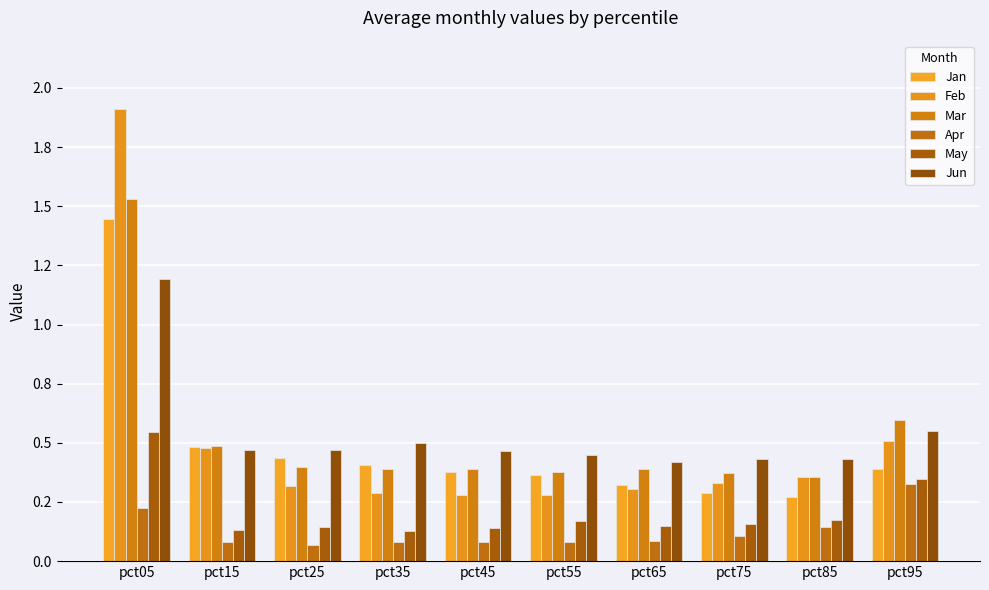

Which series has the largest total across all categories?

Jun